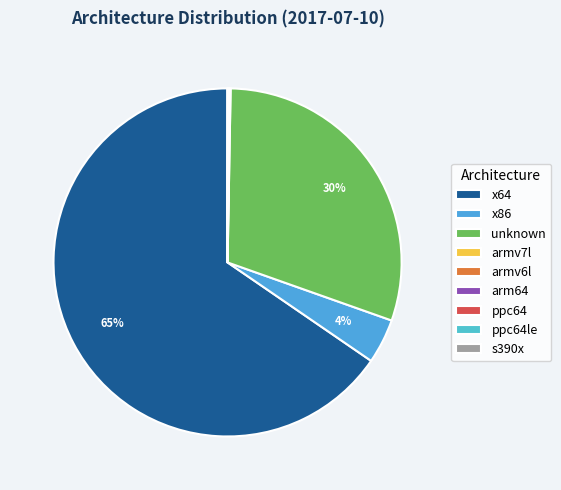

How many segments does this pie chart have?

9